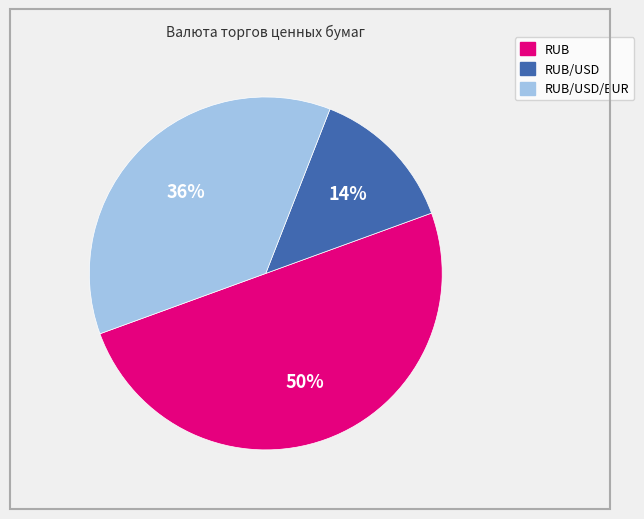

To the nearest percent, what is the difference between the largest and smallest slice percentages?

36%